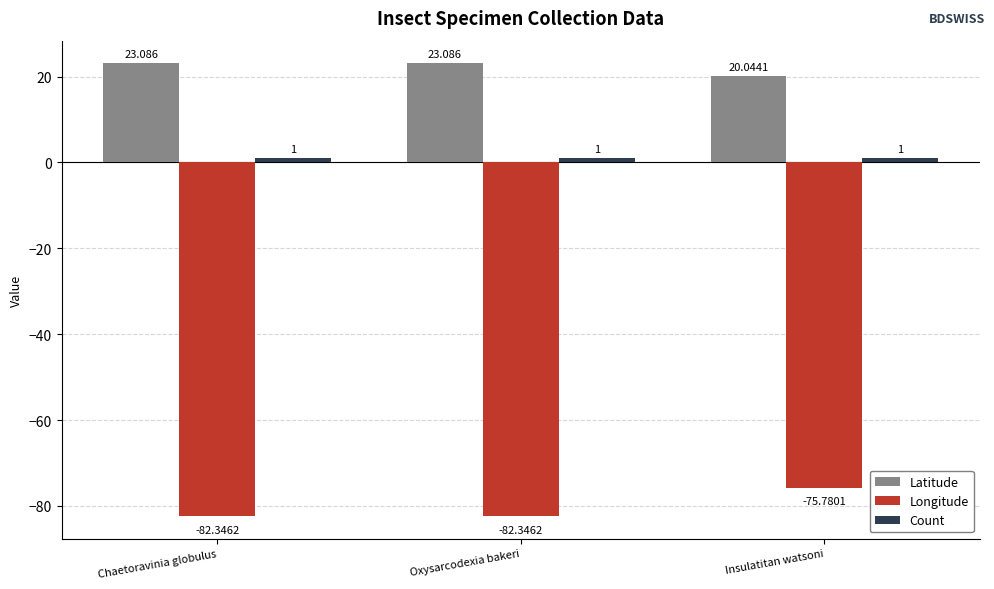

How many values in the Longitude series are below -82?

2